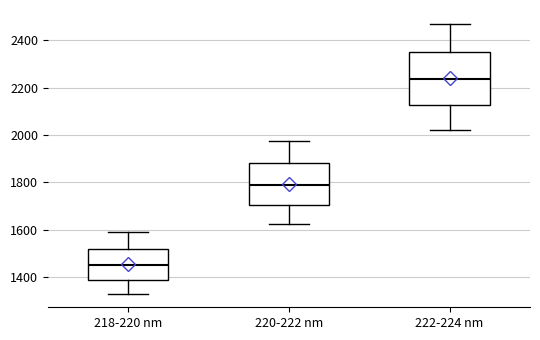

Which box's median line is the lowest?

218-220 nm